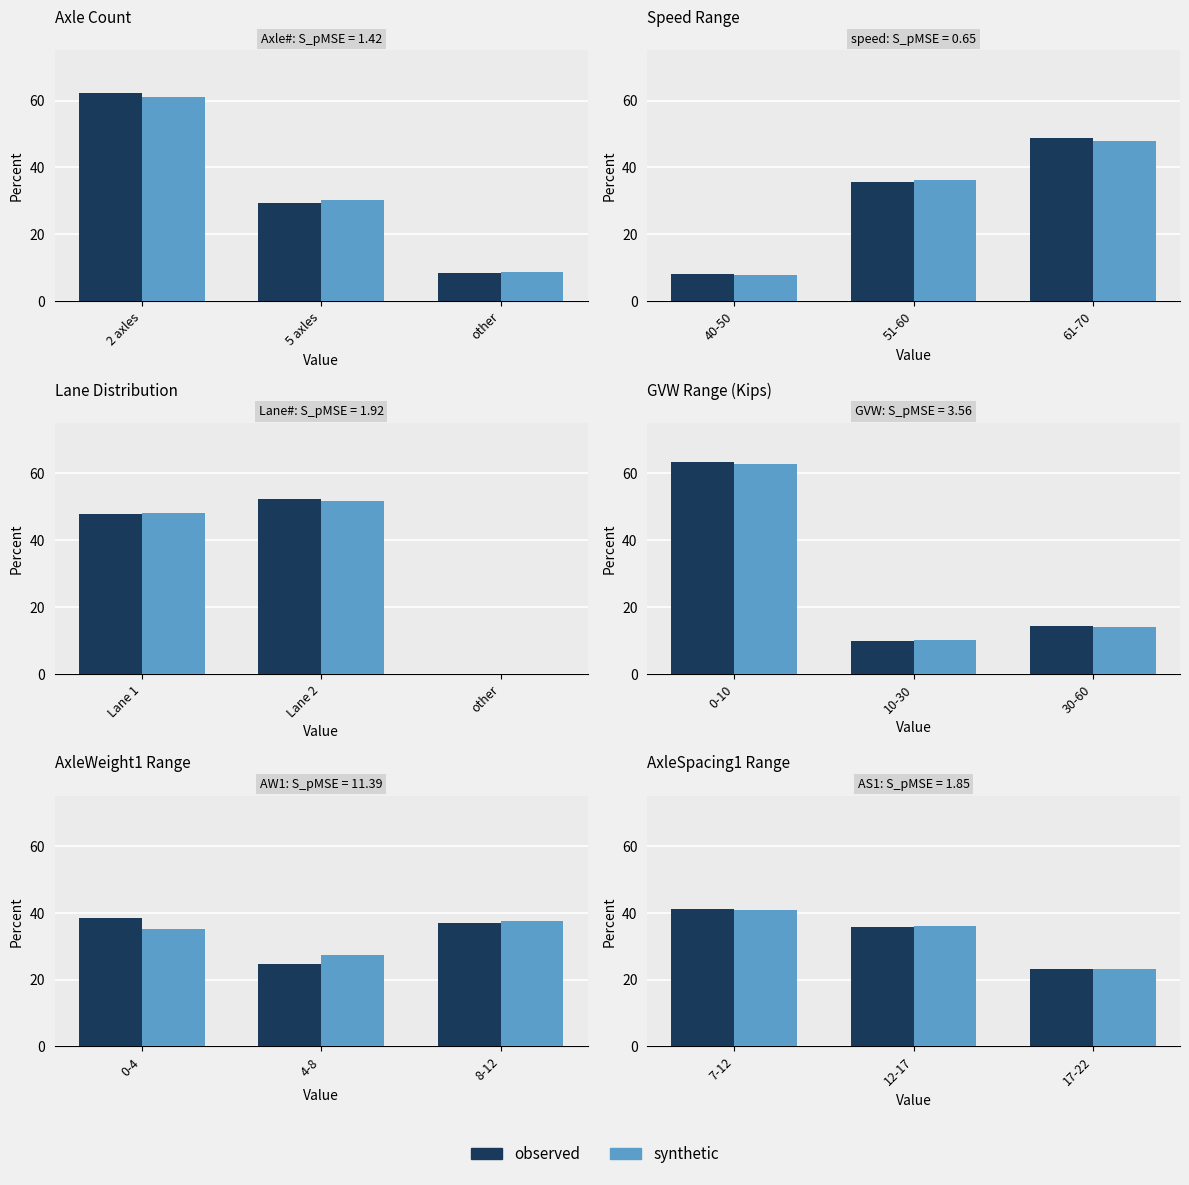

At which label does observed reach its peak?

7-12